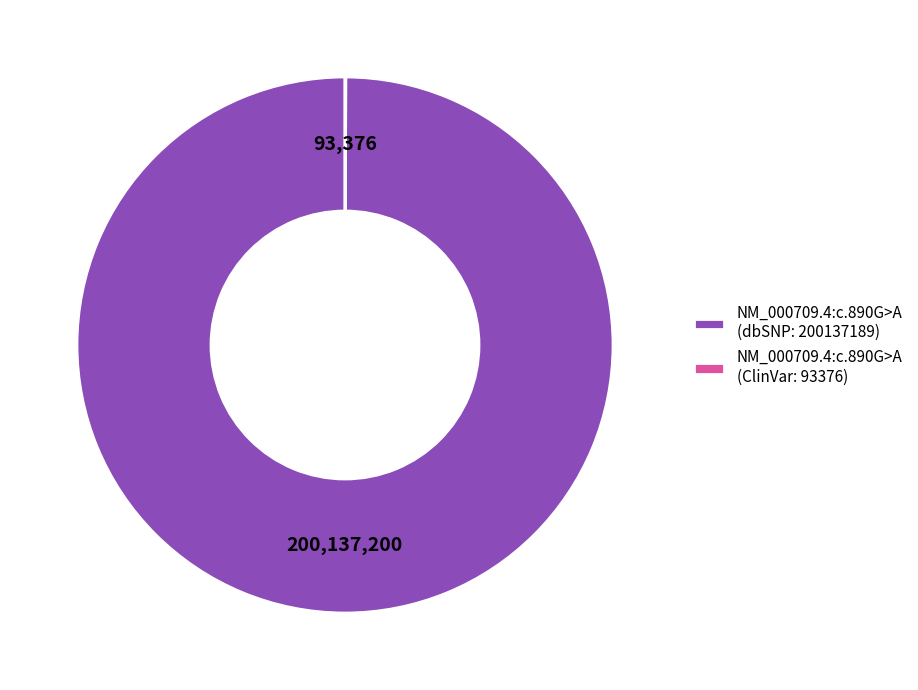

Is there any slice that represents more than half of the pie?

Yes